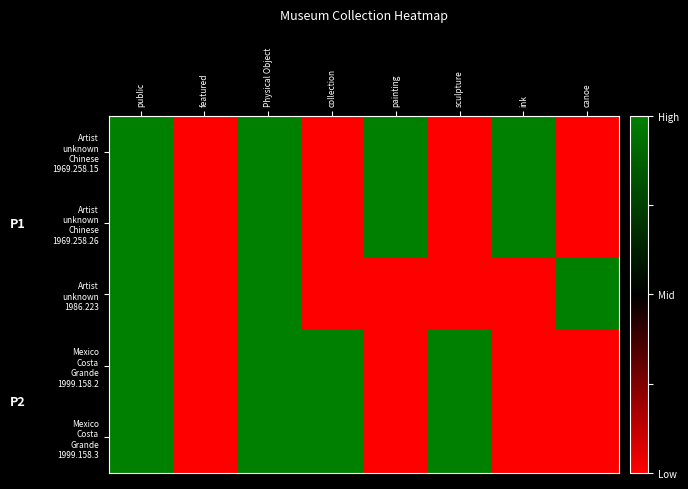

At how many categories does at least one series exceed 0?

7